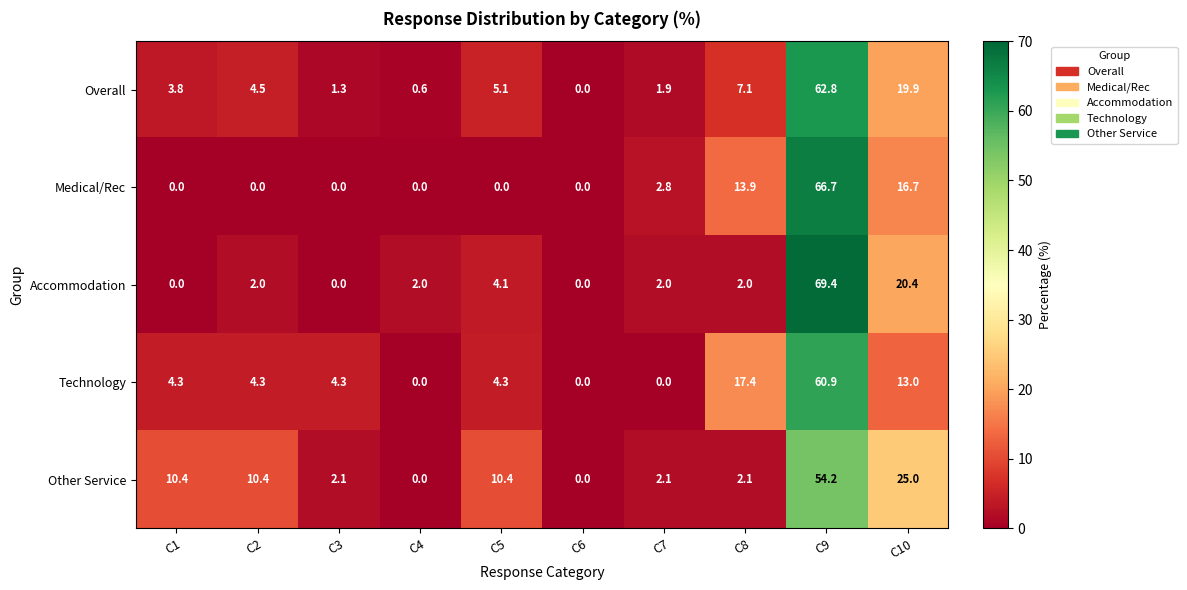

At which category is the sum across all series the highest?

C9